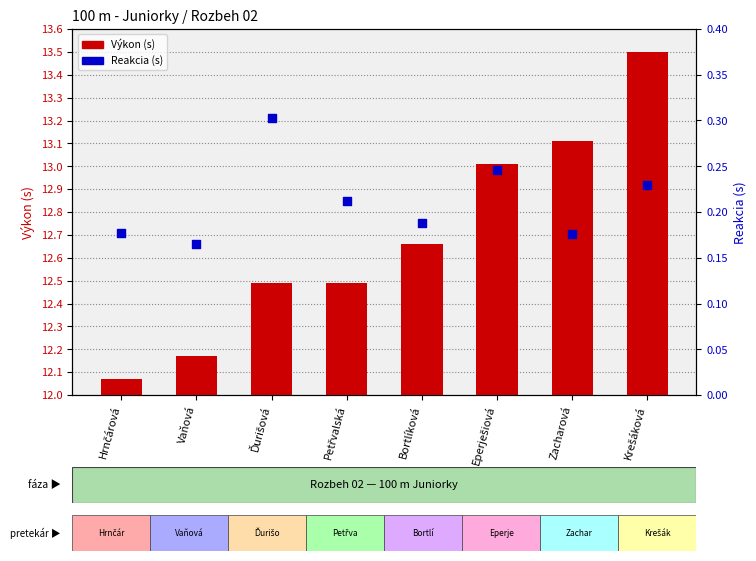

What are all the series names shown in the legend?

Výkon (s), Reakcia (s)